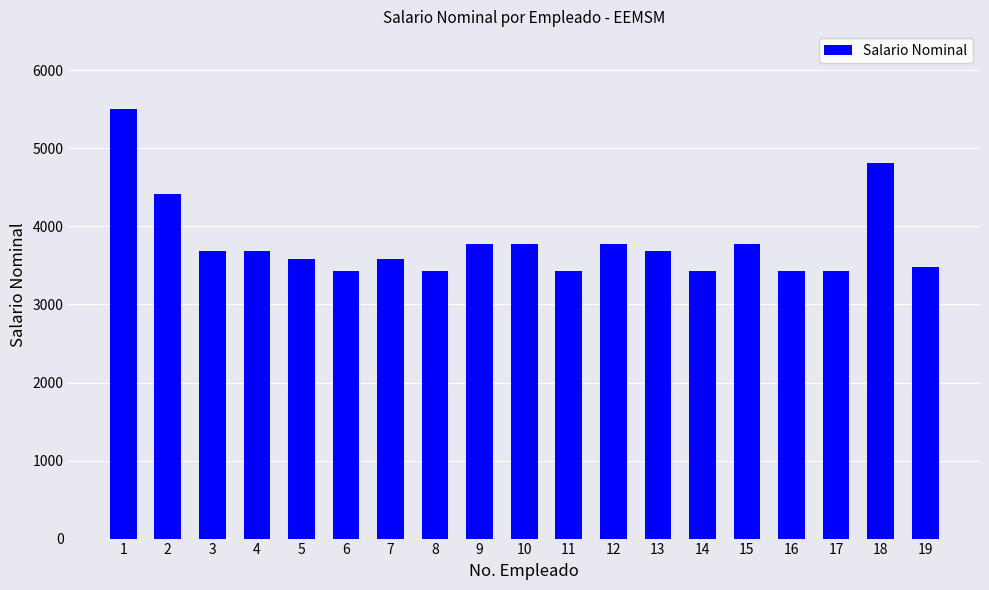

True or false: the data shows 4998 at 11.

False